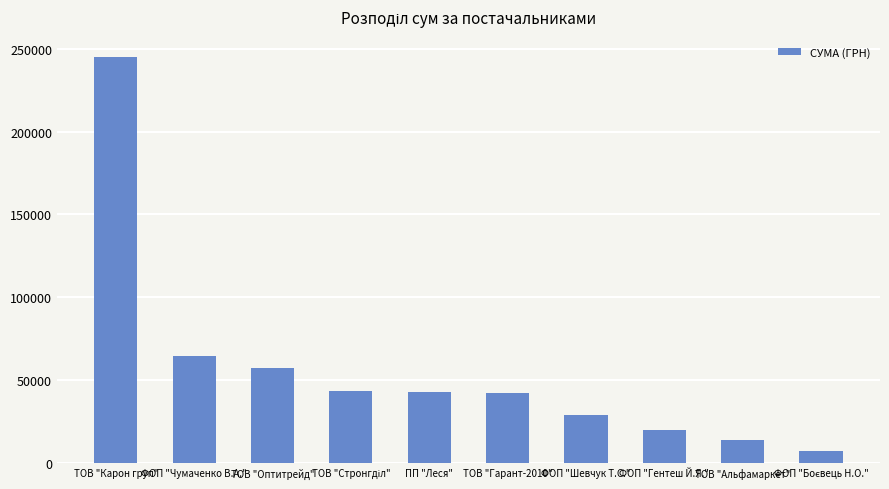

What is the change in value from ТОВ "Карон груп" to ТОВ "Оптитрейд"?

-187413.9